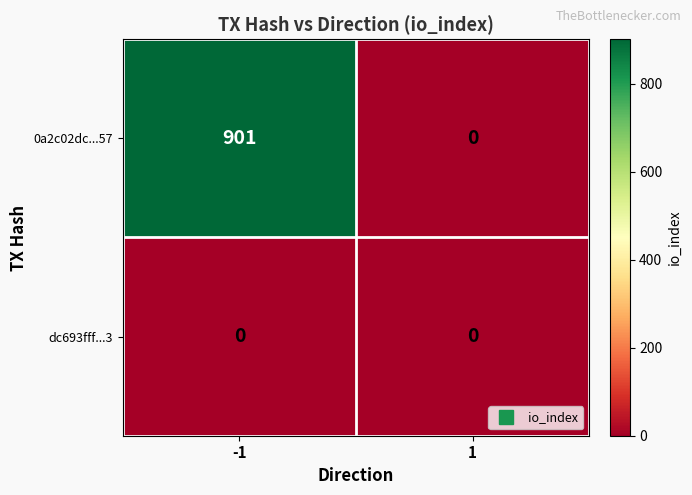

Is it true that 0a2c02dc...57 equals 901 at -1?

True